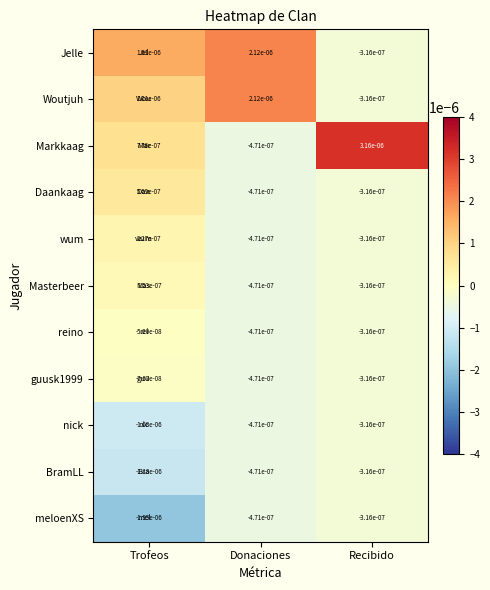

At which category does the chart reach its minimum across all series?

Trofeos